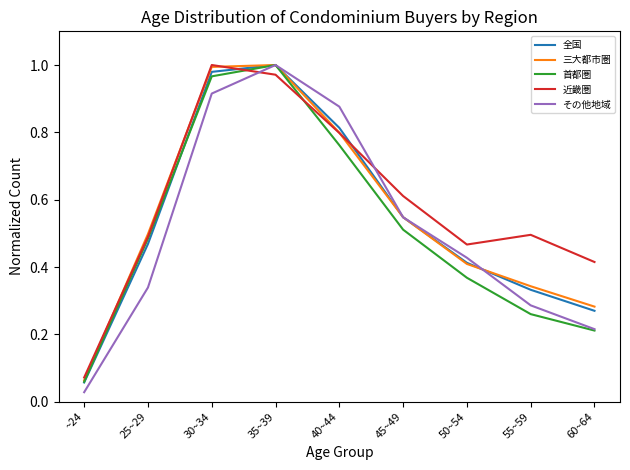

Which series has the largest range (max minus min)?

その他地域